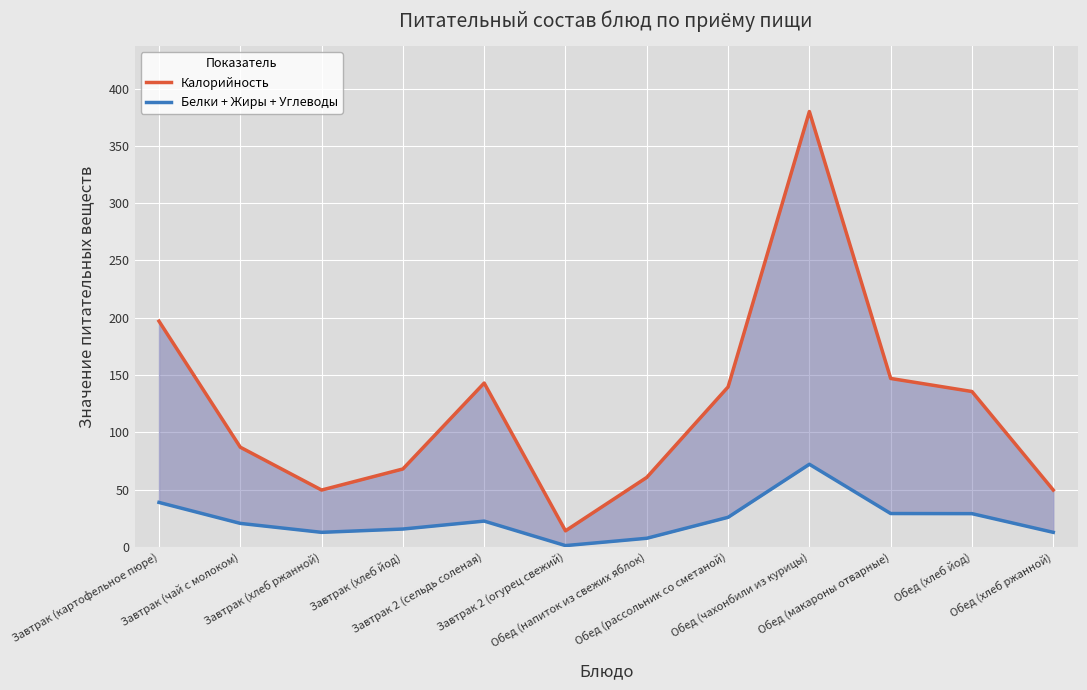

How many interior local valleys does the Калорийность series have?

2